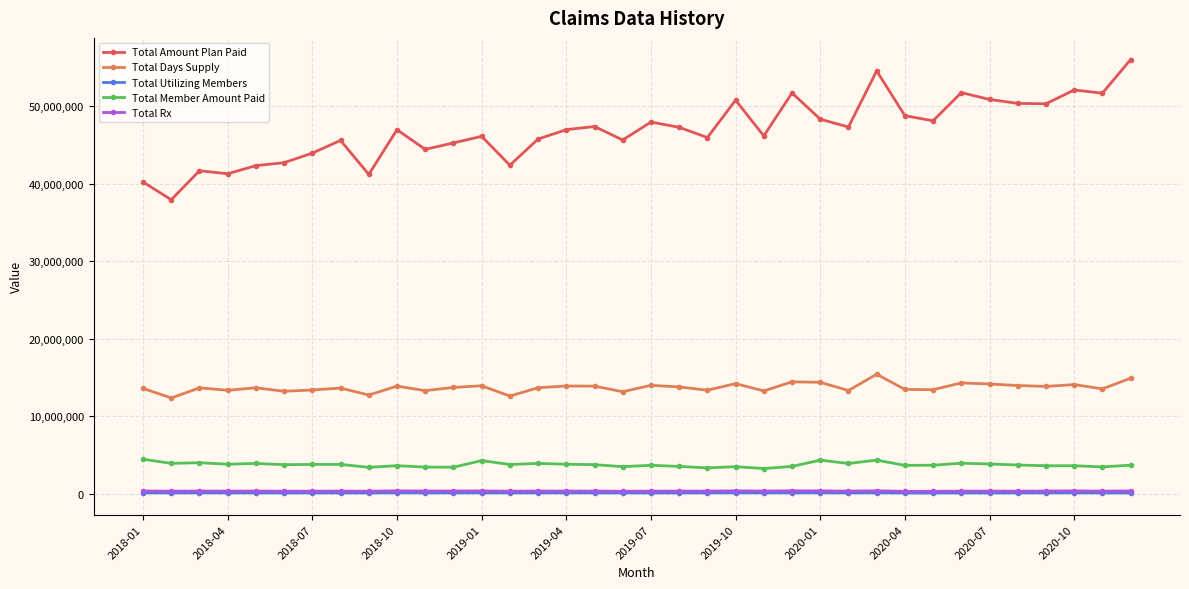

How many data points in Total Amount Plan Paid are above 46979367?

18